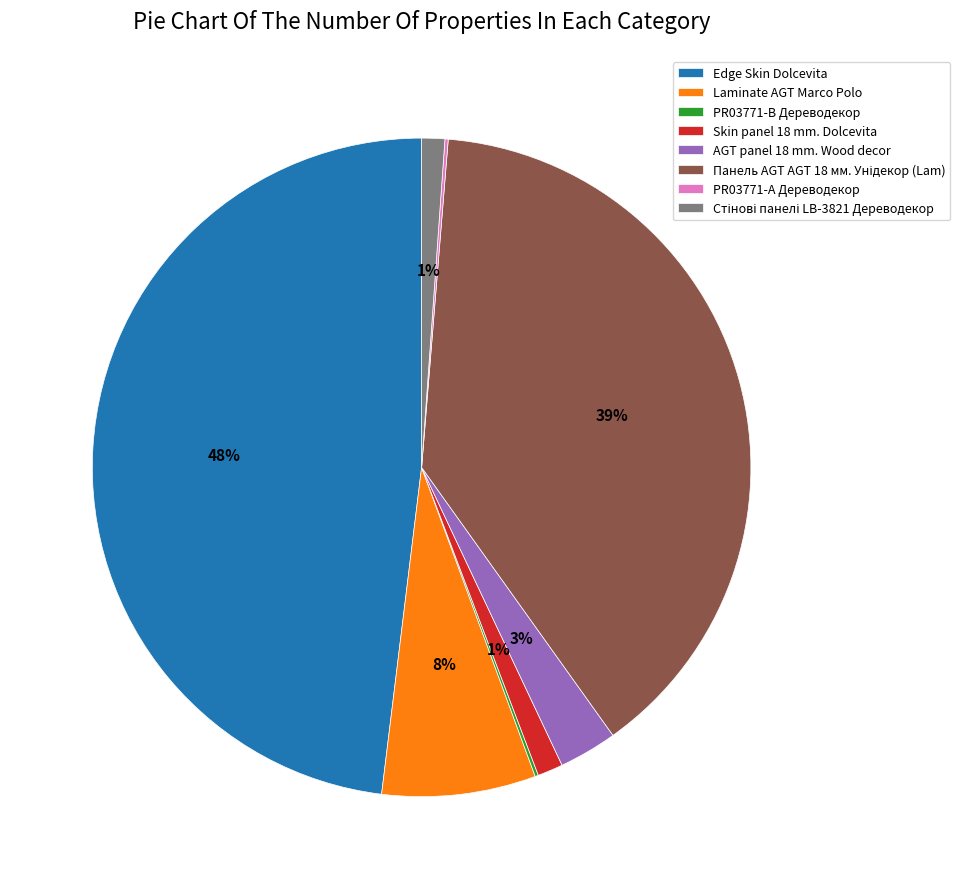

To the nearest percent, what is the average slice percentage?

12%